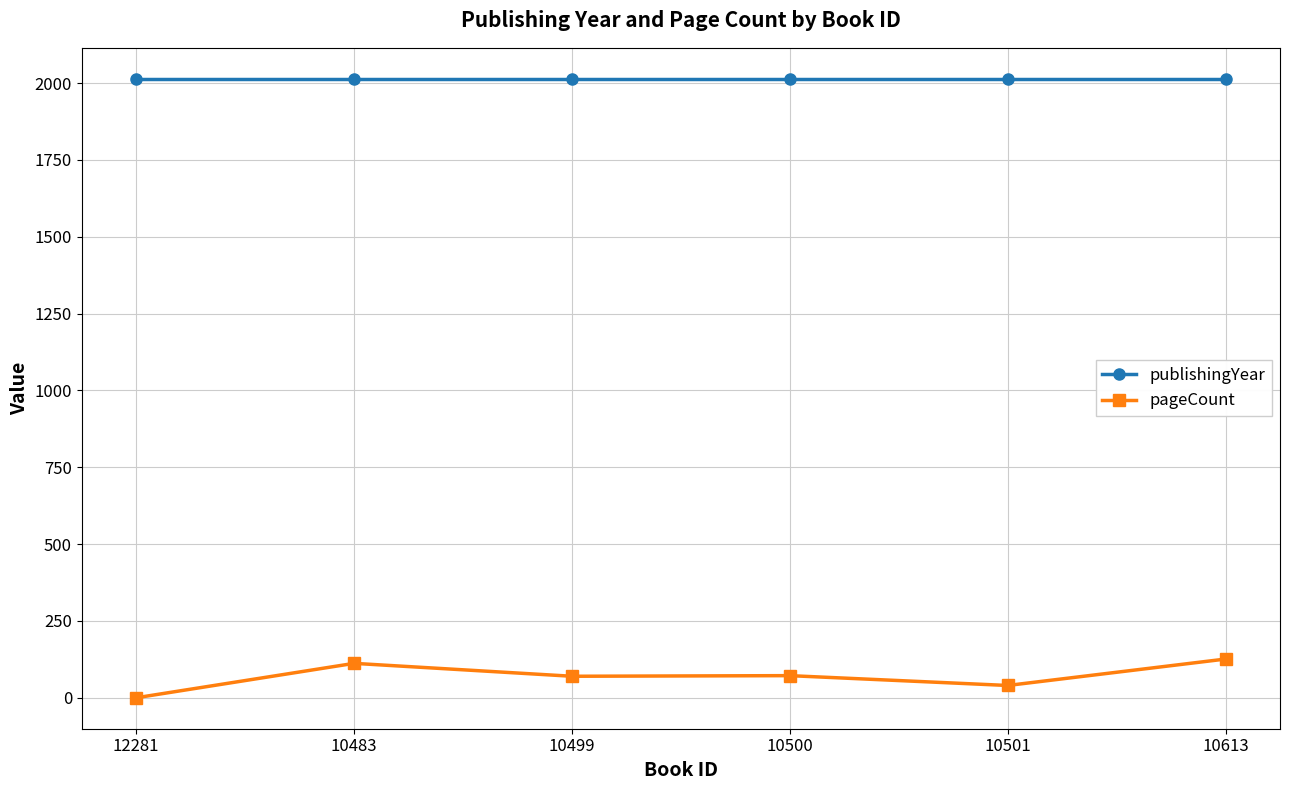

True or false: publishingYear and pageCount intersect in this chart.

False